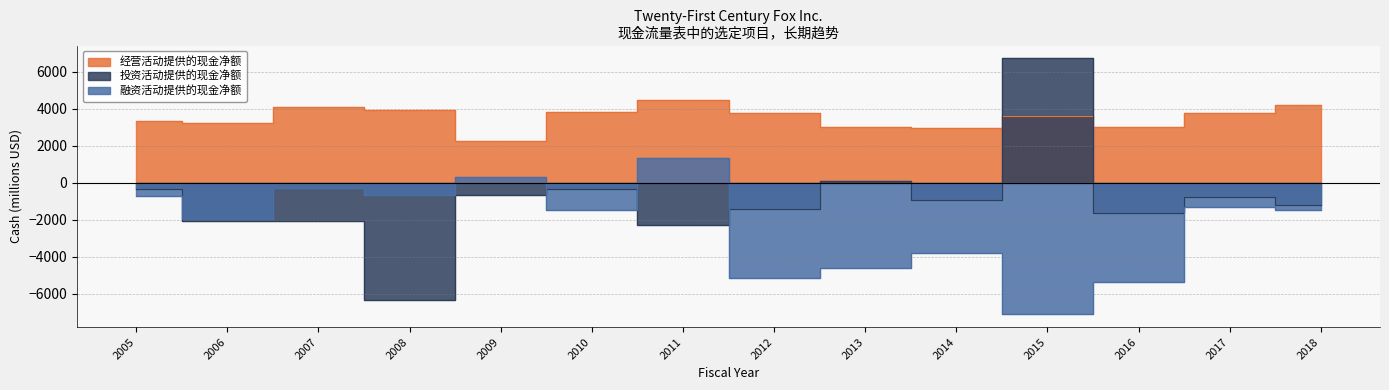

What is the difference between the second highest and second lowest values in the 投资活动提供的现金净额 series?

2333